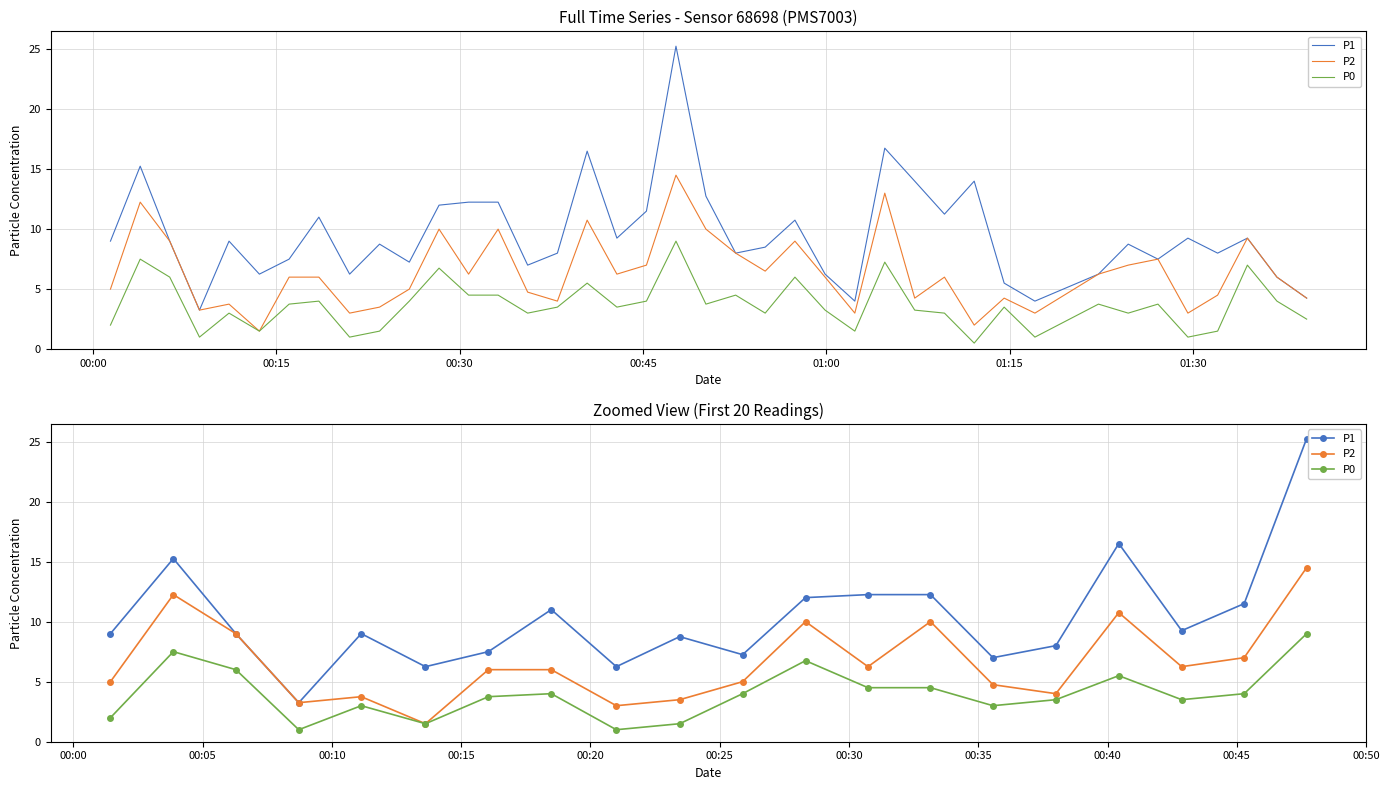

What is the difference between the maximum and minimum values in the P1 series?

22.0